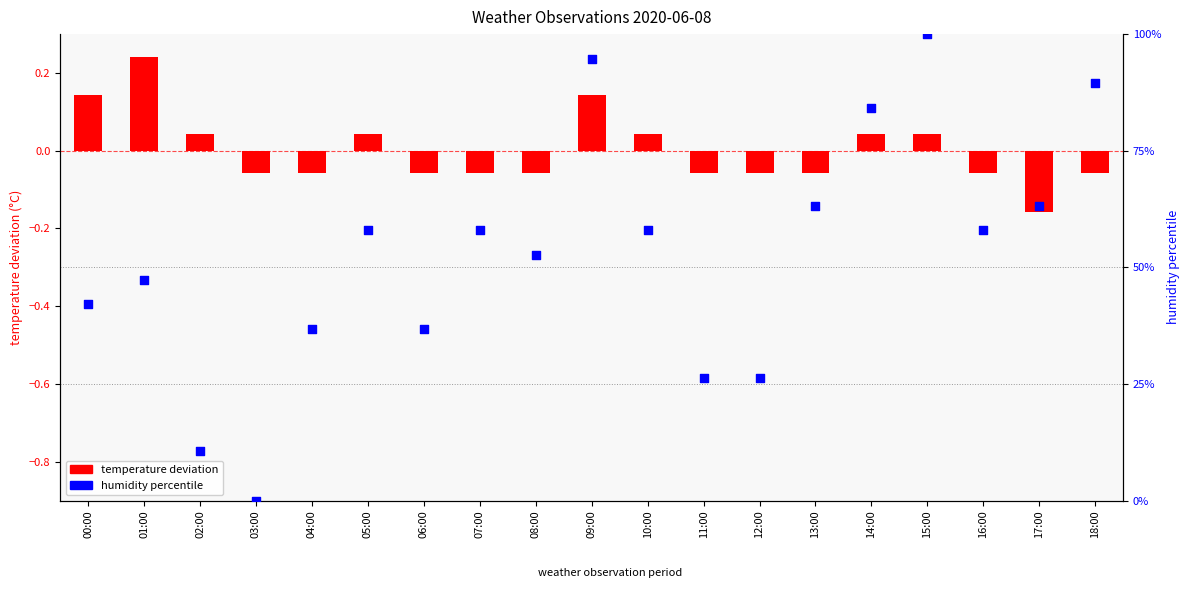

What are all the series names shown in the legend?

temperature deviation, humidity percentile